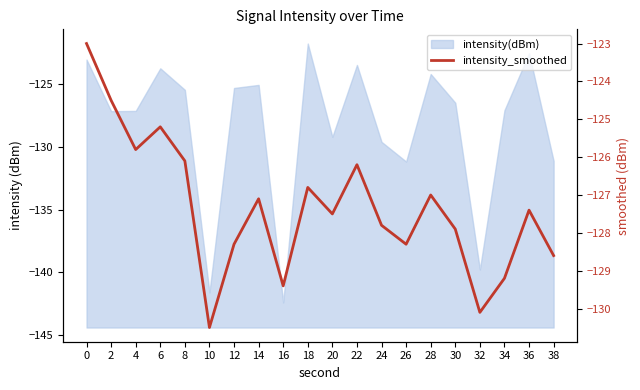

What is the greatest value displayed?

-123.0